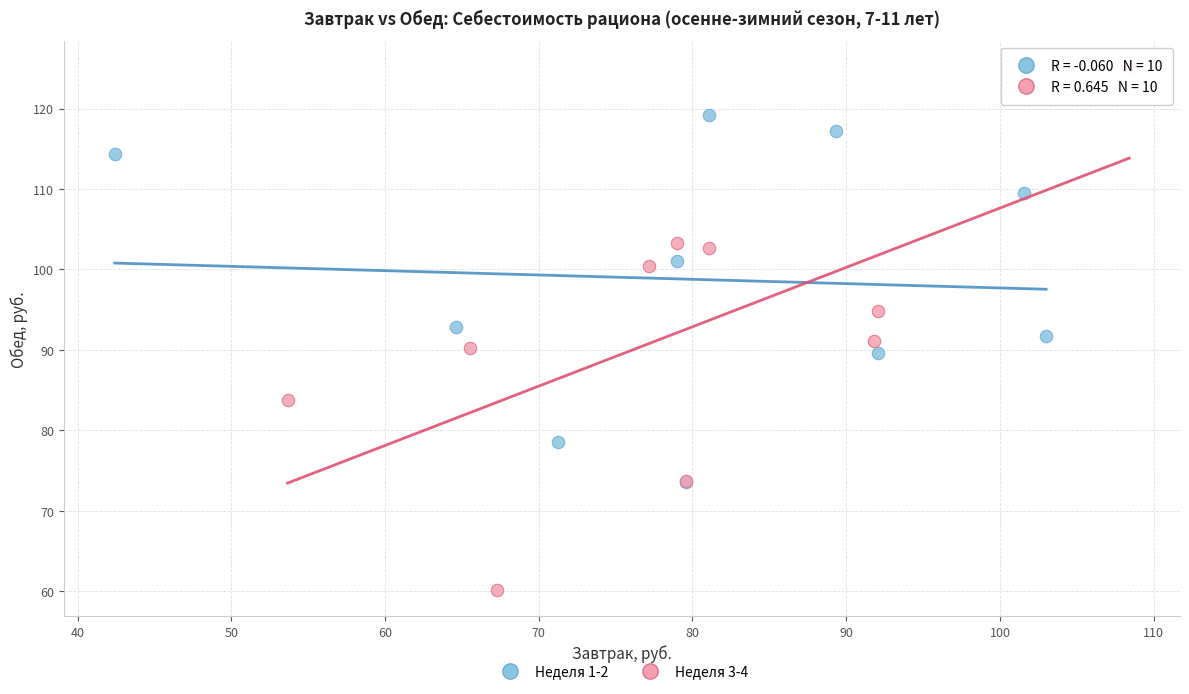

Which series reaches the maximum Y coordinate?

Неделя 3-4